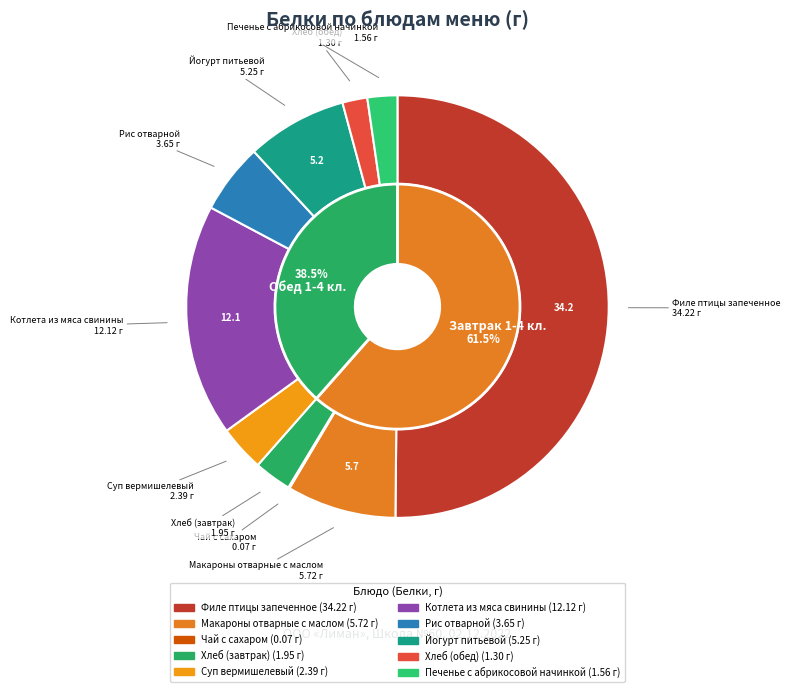

What is the change in value from Чай с сахаром to Суп вермишелевый?

+2.3